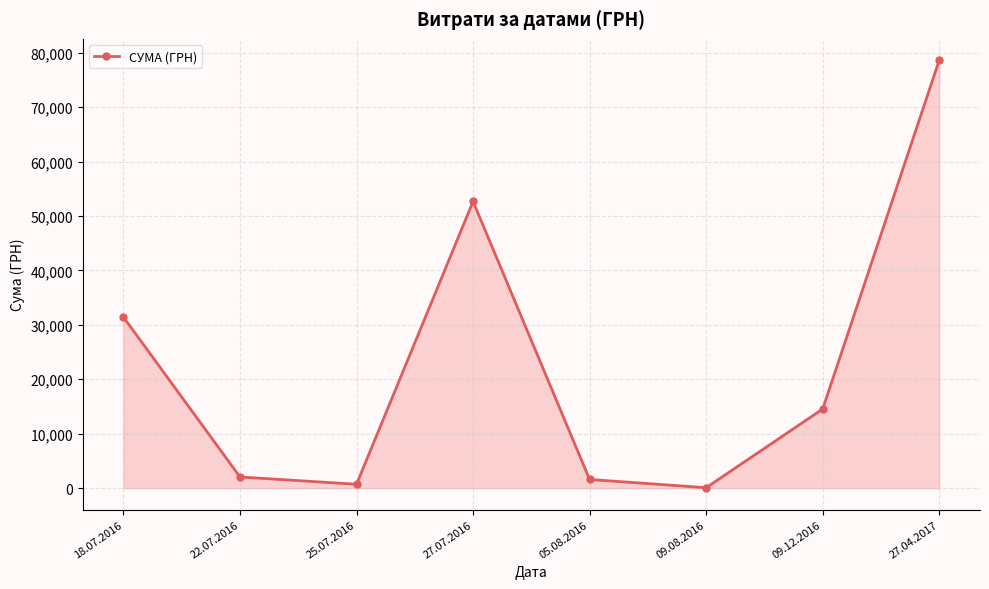

At which label does the data first exceed 14530?

18.07.2016